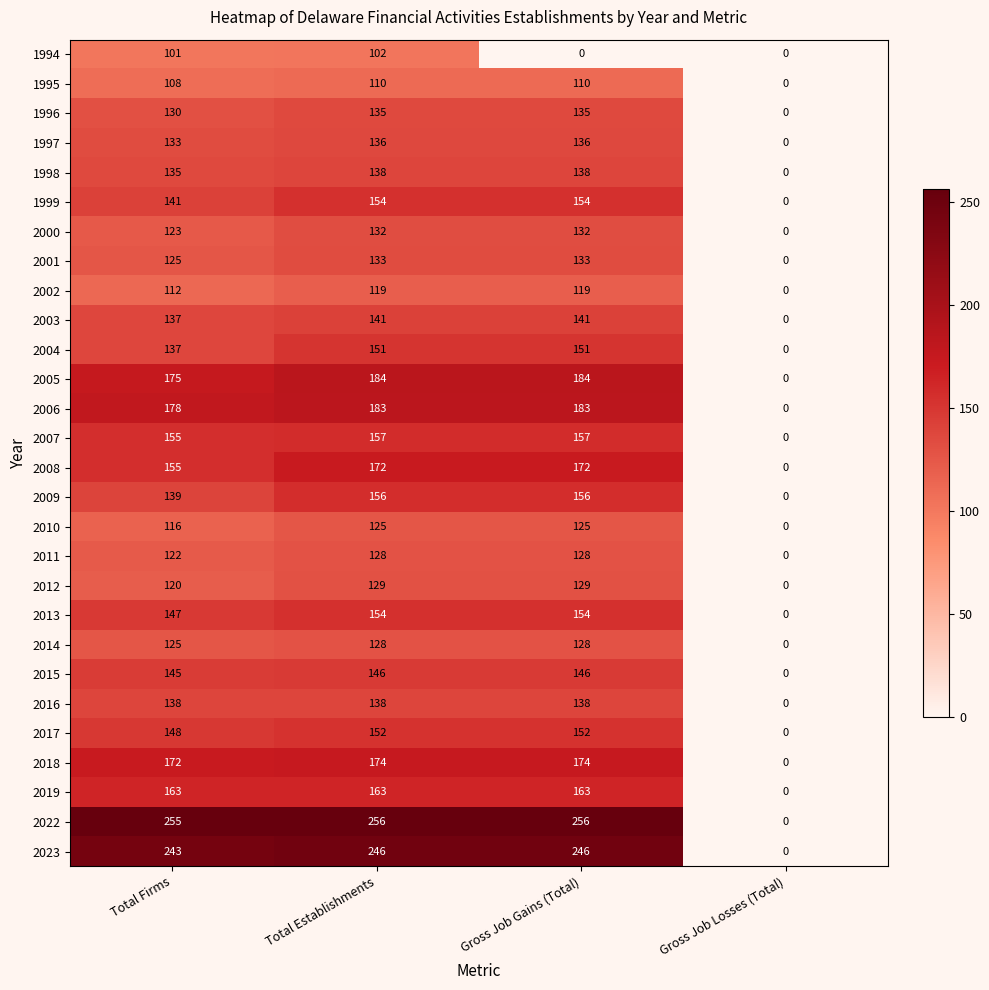

What is the maximum value shown in the chart?

256